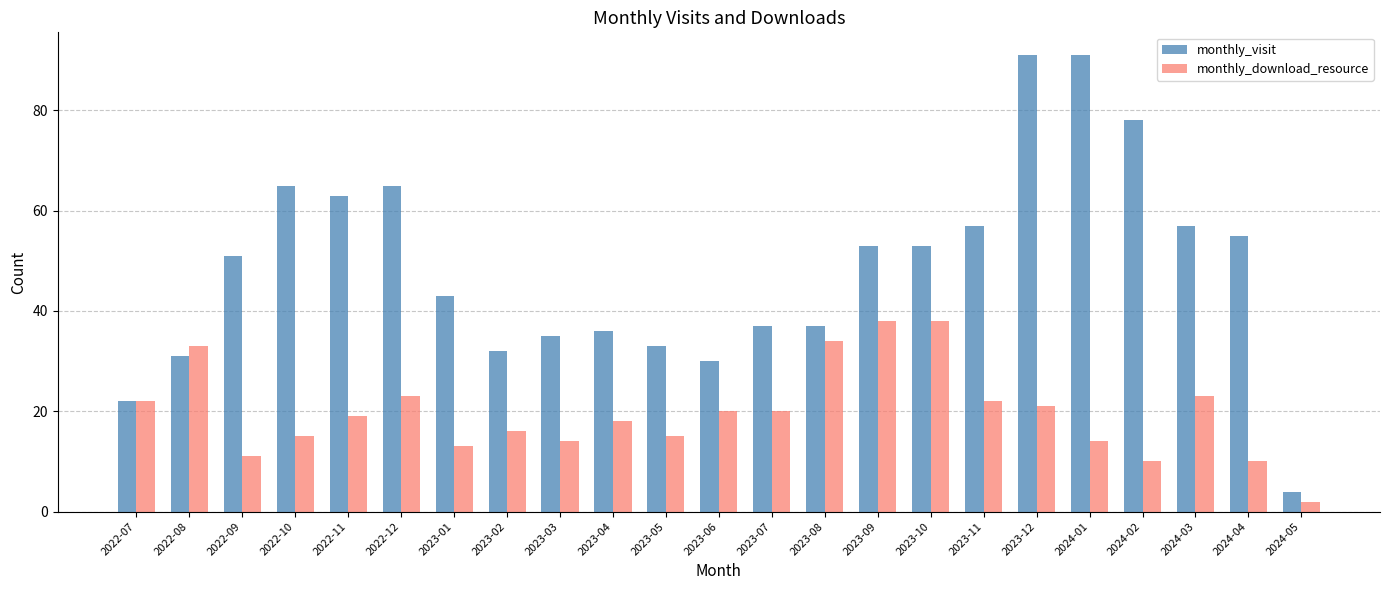

What is the difference between the highest and lowest values at 2023-02?

16